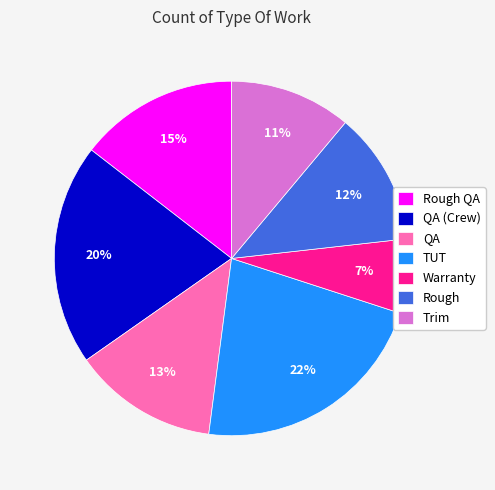

To the nearest percent, what is the difference between the largest and smallest slice percentages?

15%